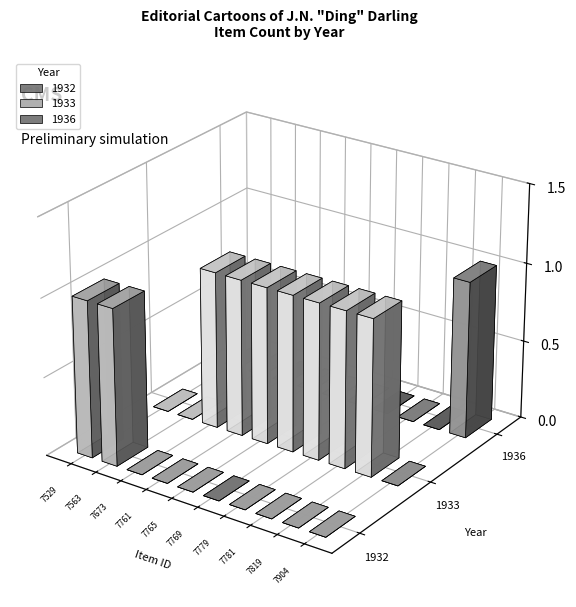

What is the difference between the 1933 values at 7819 and 7529?

1